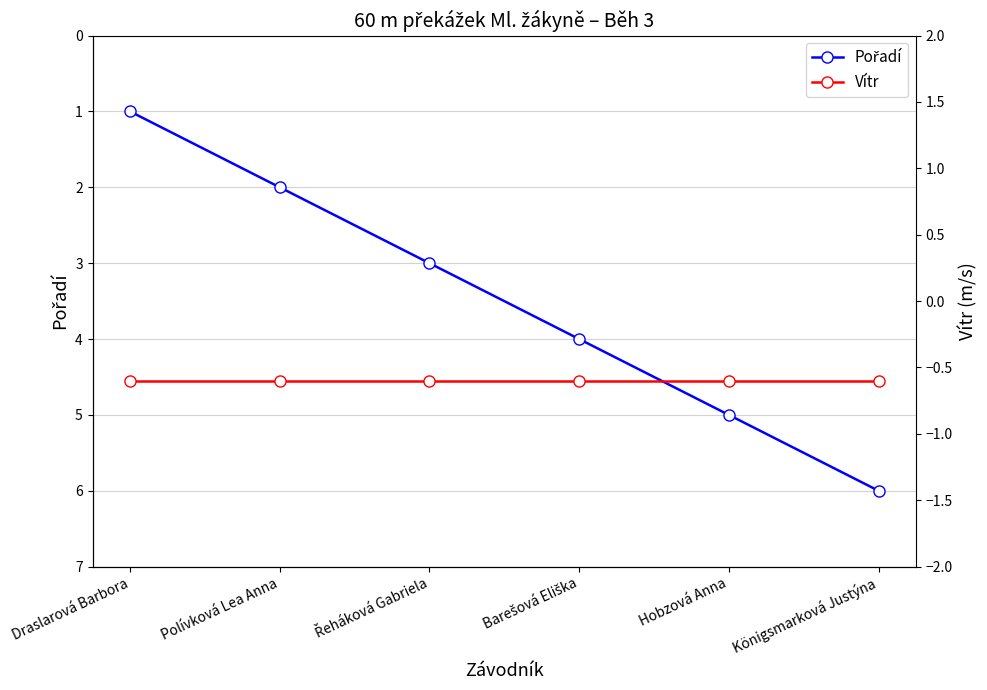

True or false: Vítr and Pořadí intersect in this chart.

False